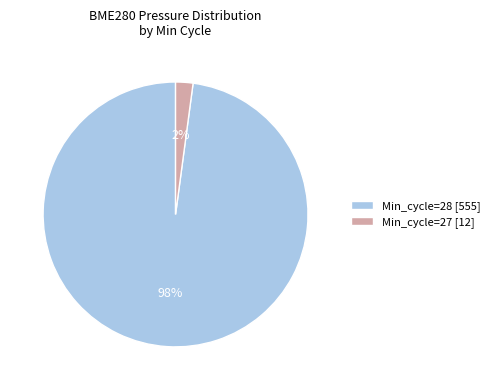

Is there any slice that represents more than half of the pie?

Yes